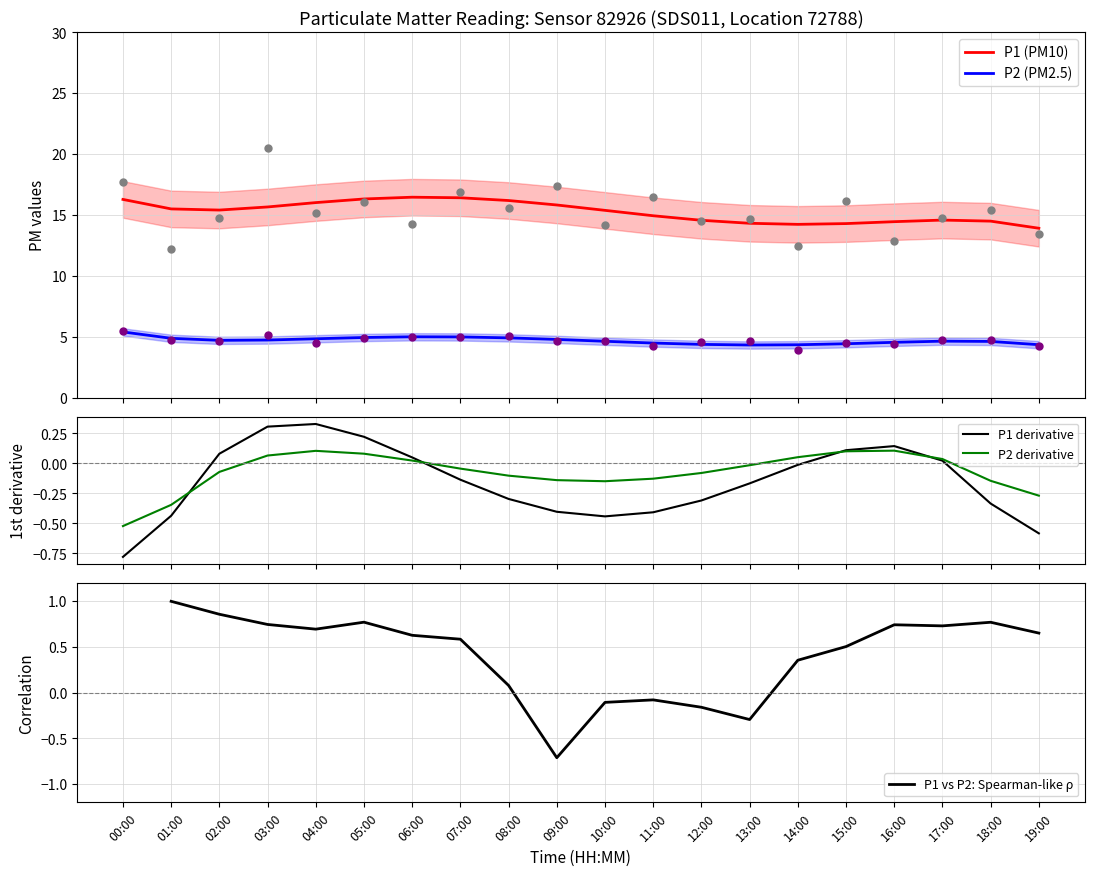

Which series has the largest total across all categories?

P1 (PM10)